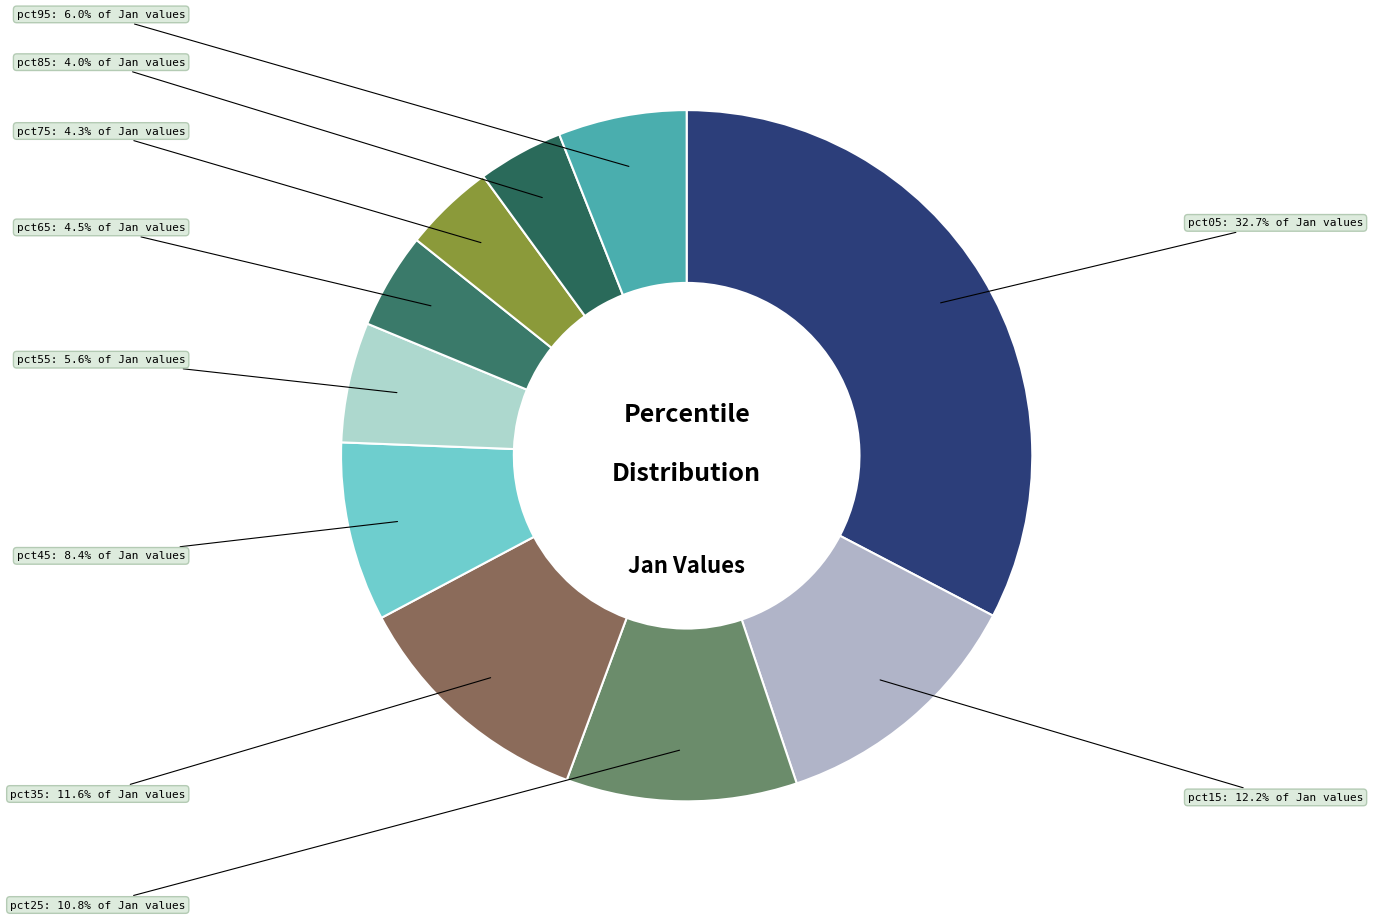

How many segments does this pie chart have?

10